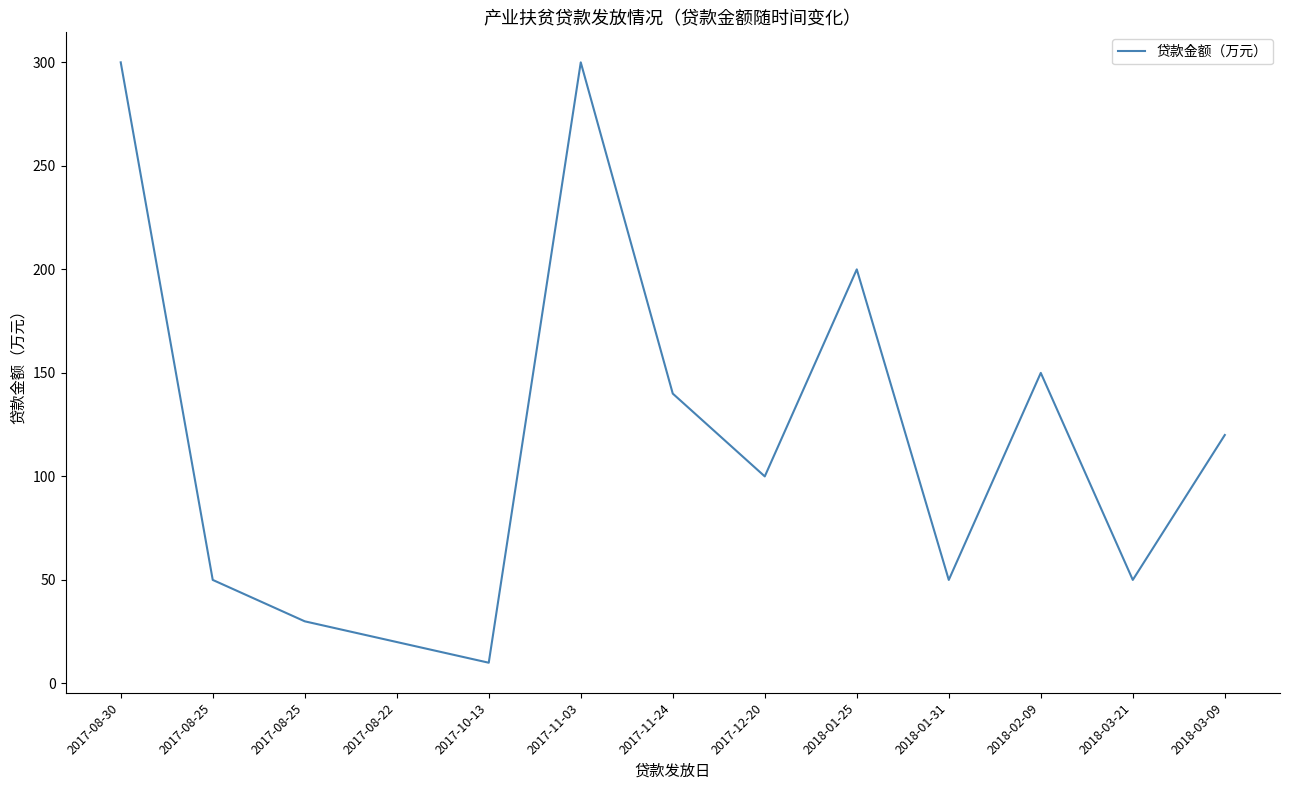

What is the label of the 9th point from the left?

2018-01-25